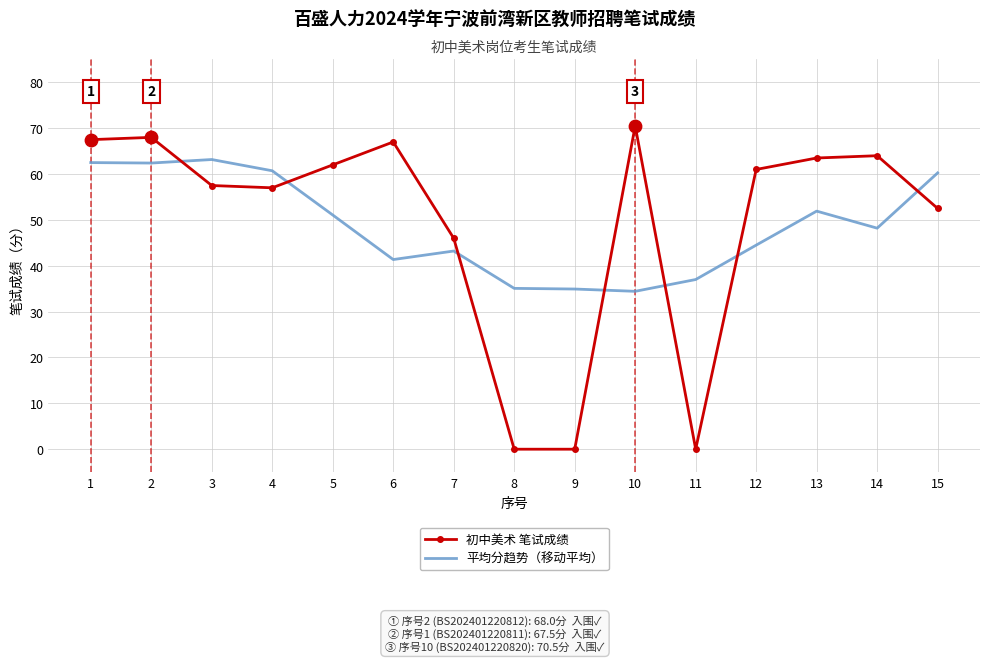

What are all the series names shown in the legend?

初中美术 笔试成绩, 平均分趋势（移动平均）